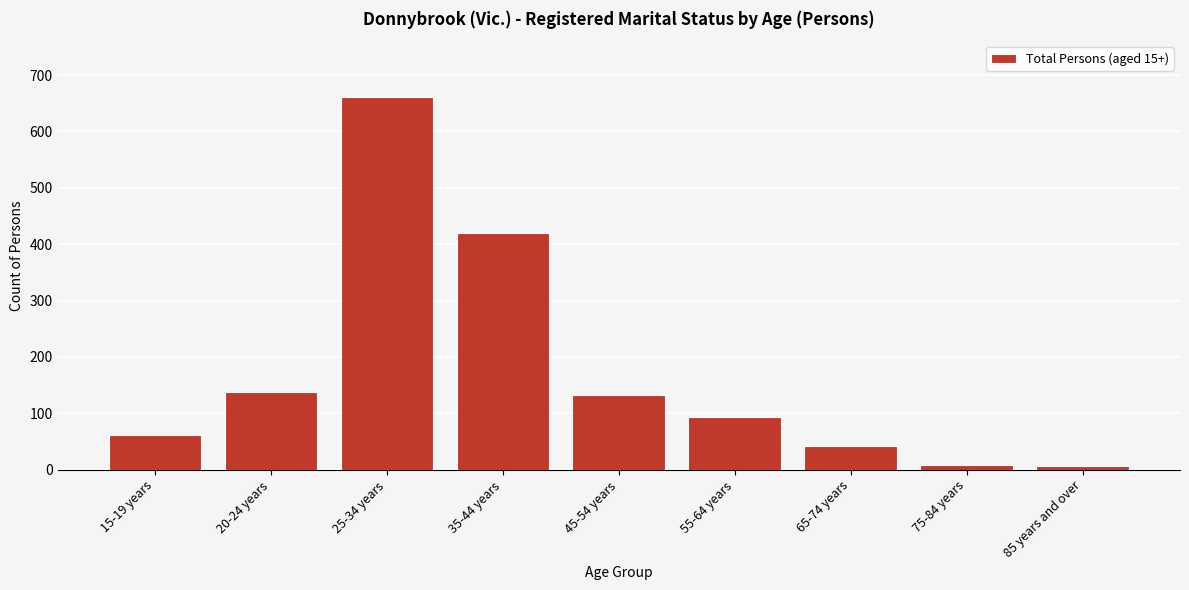

Is it true that the value at 15-19 years is 61?

True